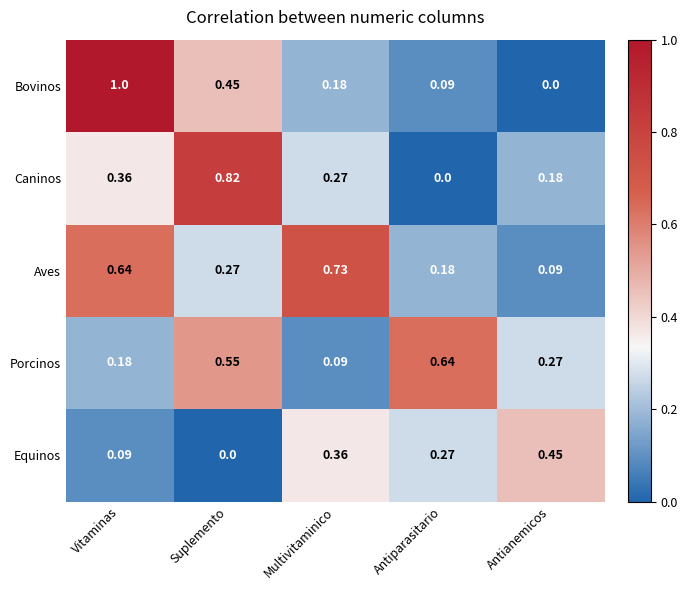

At Antianemicos, list the series in order from smallest to largest.

Bovinos, Aves, Caninos, Porcinos, Equinos